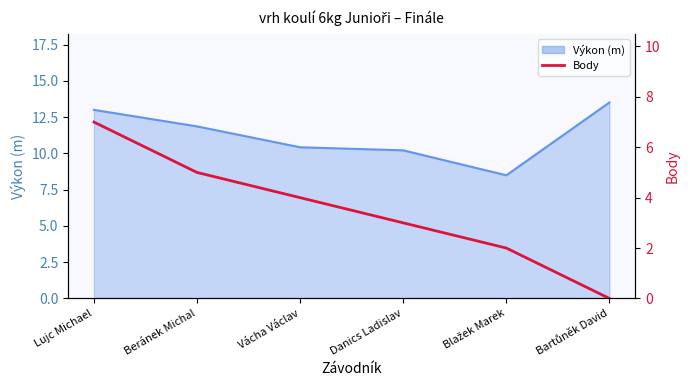

Is it true that the value at Beránek Michal is 5?

True